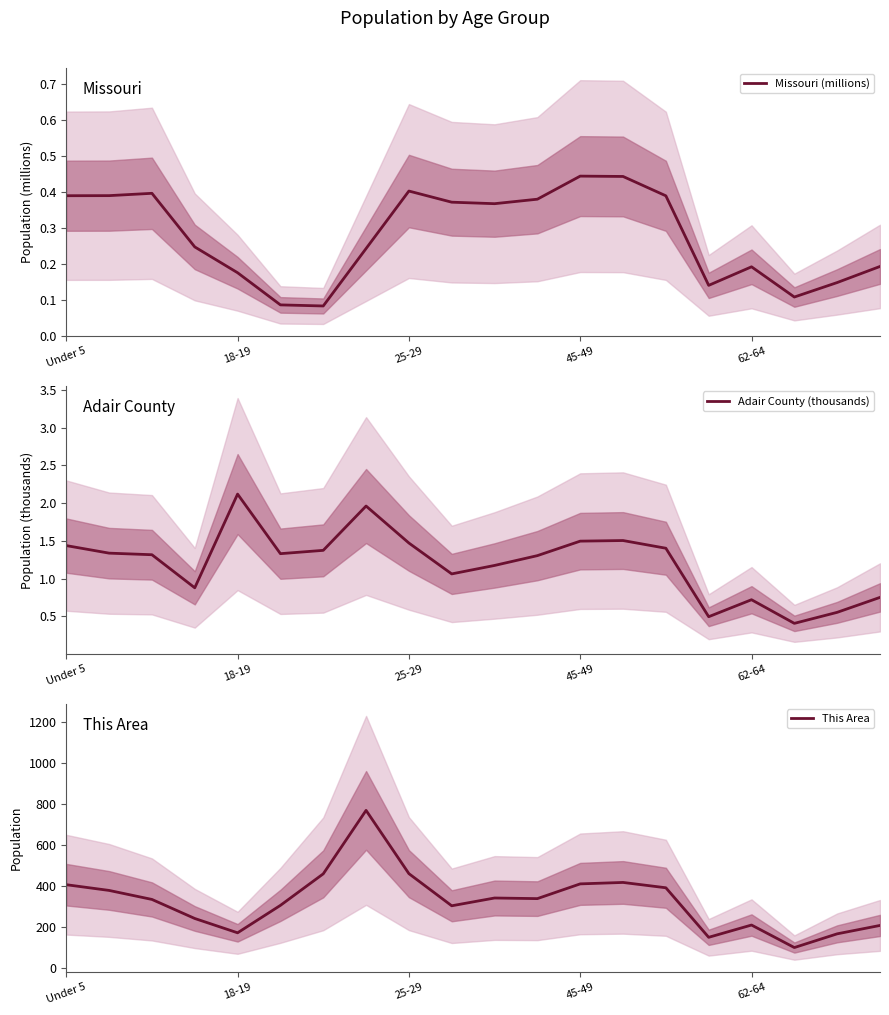

True or false: Adair County (thousands) and Missouri (millions) cross at least once.

False